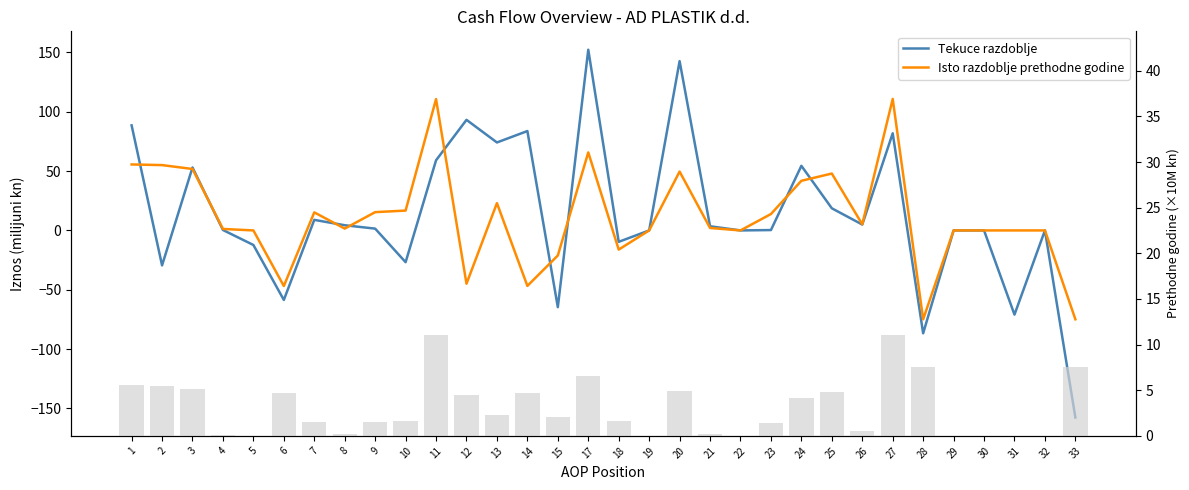

What is the difference between the Isto razdoblje prethodne godine values at 3 and 32?

51.8